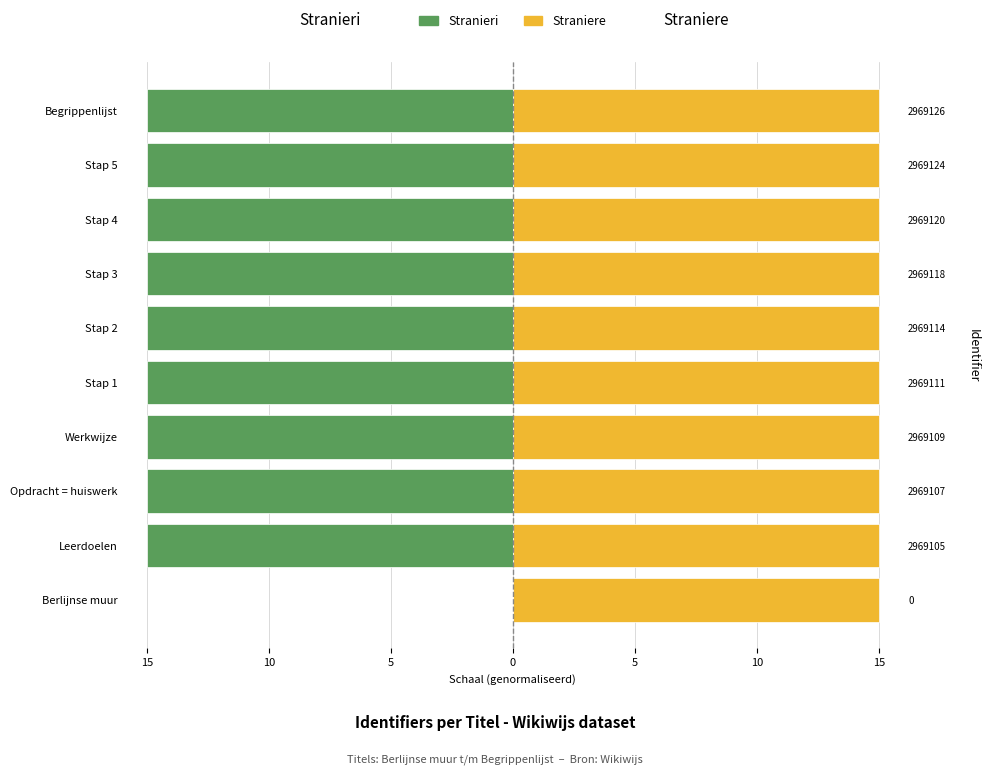

How many bars are there in total?

20